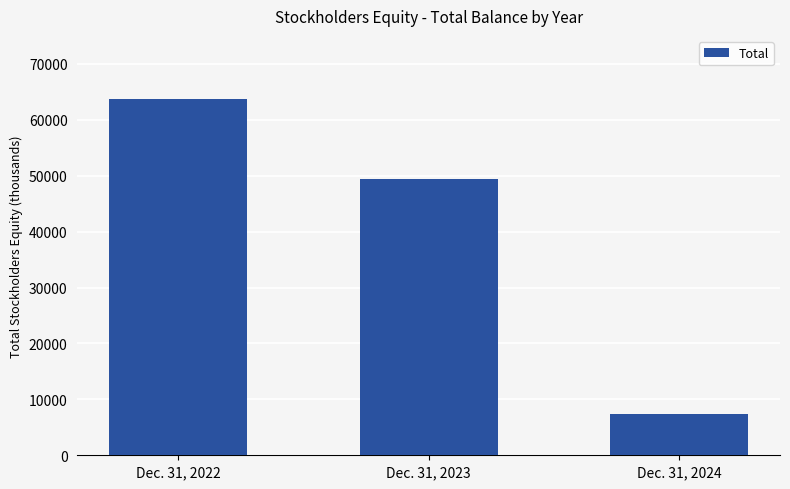

Reading left to right, extract all data points from this chart.

63631	49383	7353